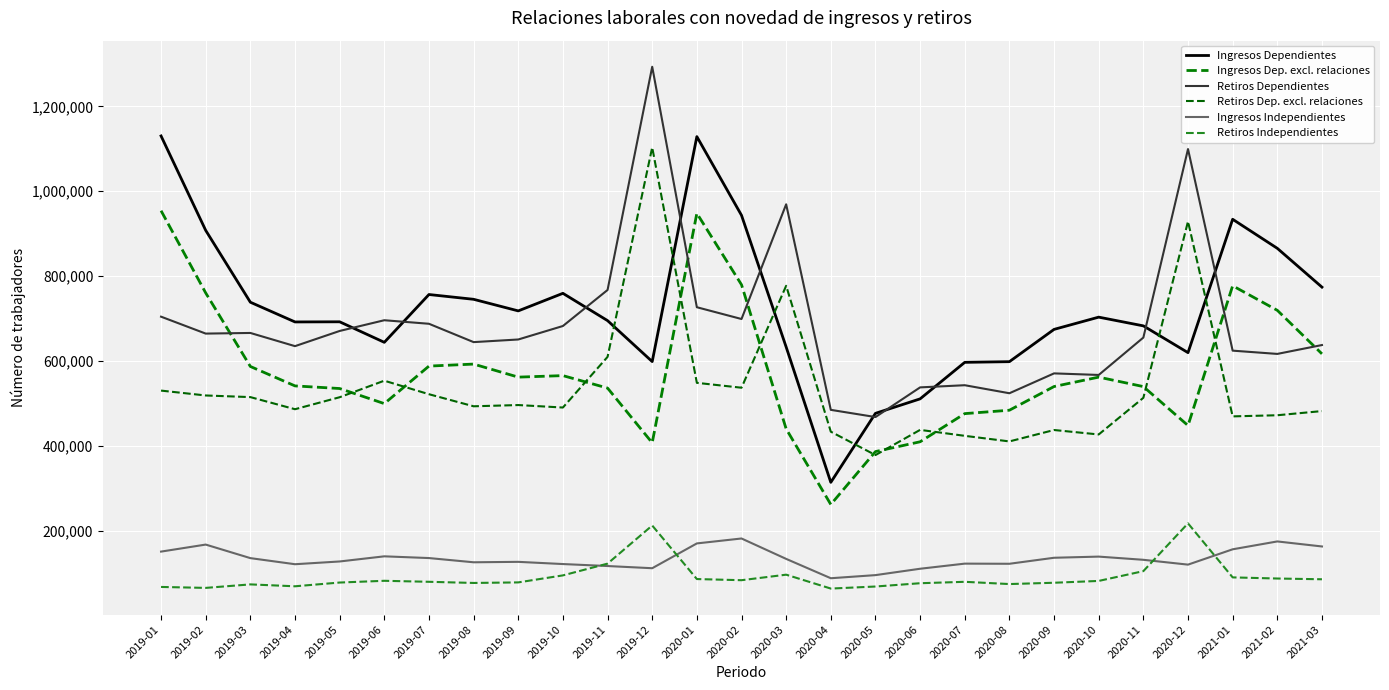

Where does the Retiros Dependientes series first go above 655210?

2019-01